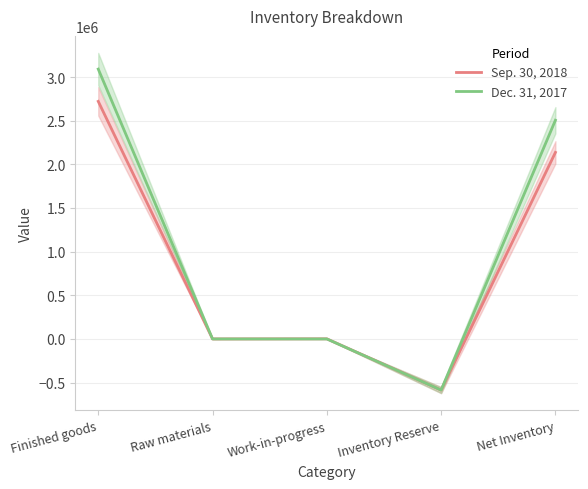

True or false: Dec. 31, 2017 and Sep. 30, 2018 intersect in this chart.

False